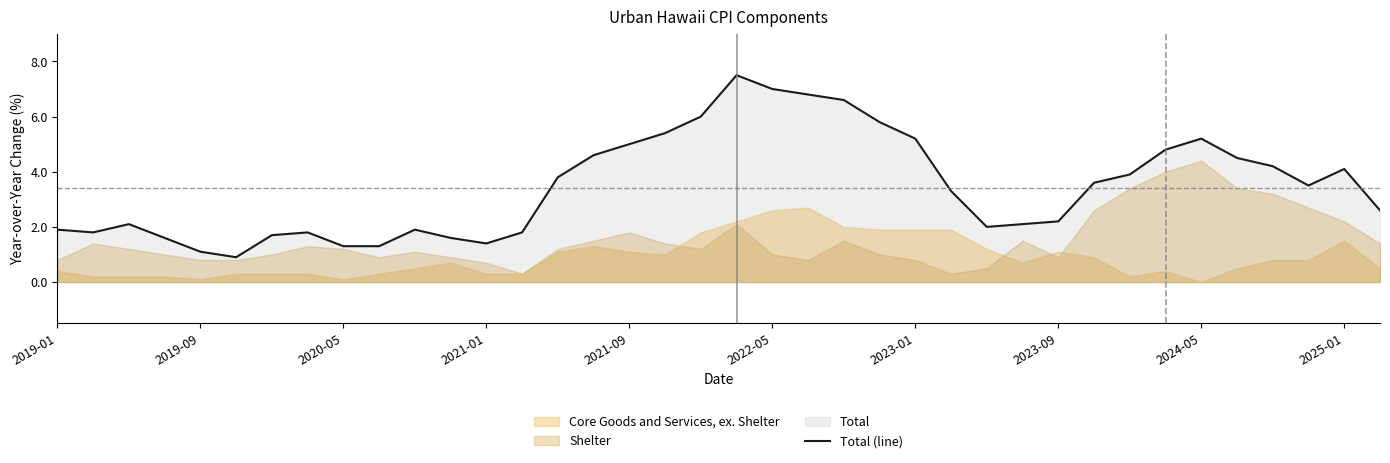

What is the difference between the values at 21 and 37?

4.2